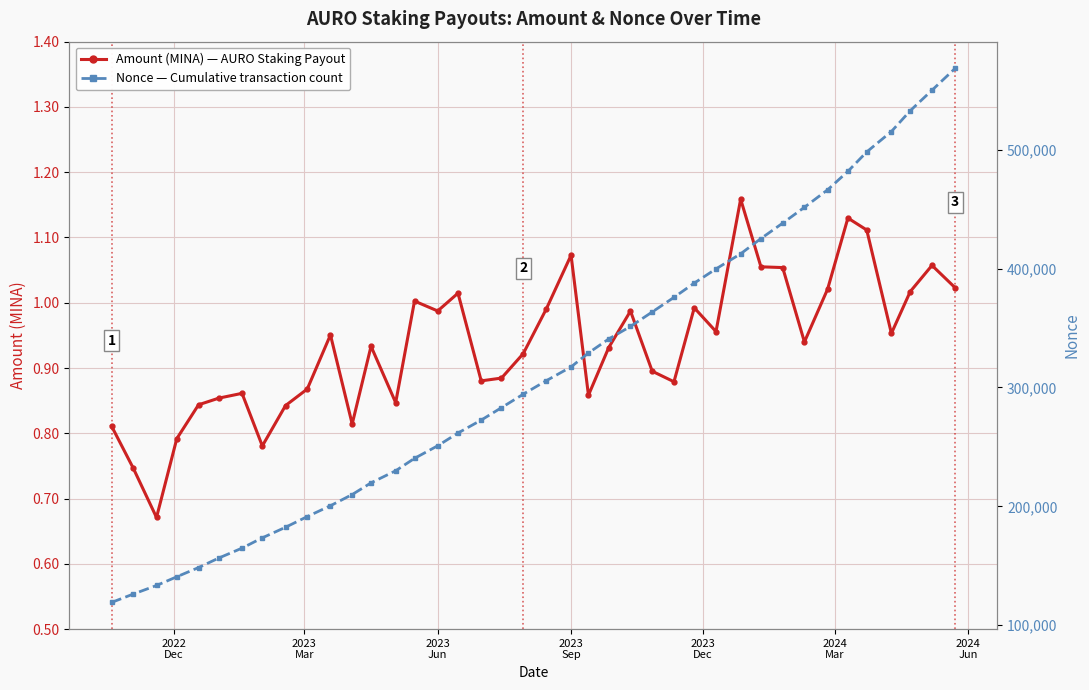

What is the average value of the Amount (MINA) series?

0.9